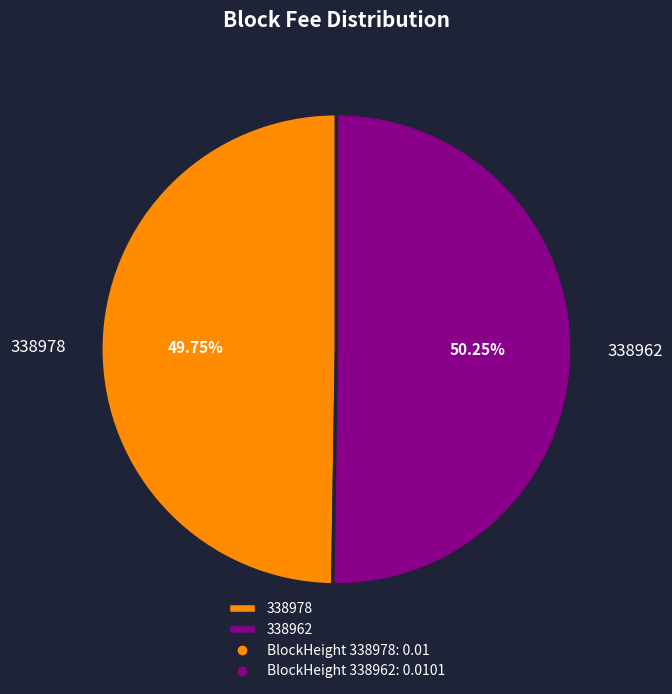

Does any single category account for the majority?

Yes